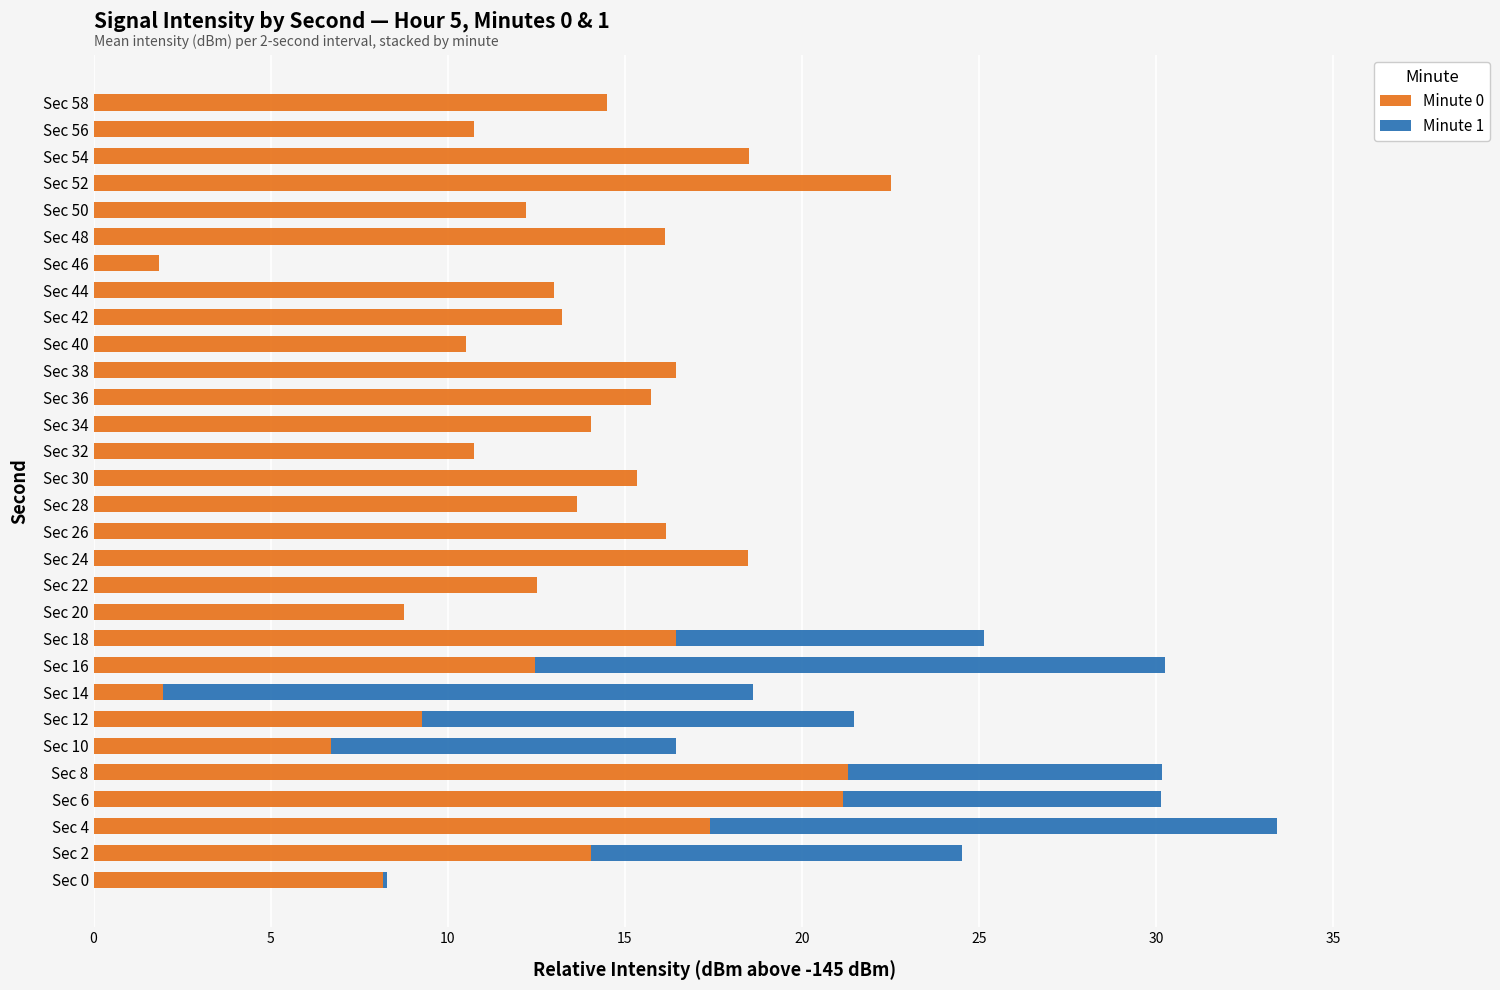

At which label does Minute 0 reach its peak?

Sec 52